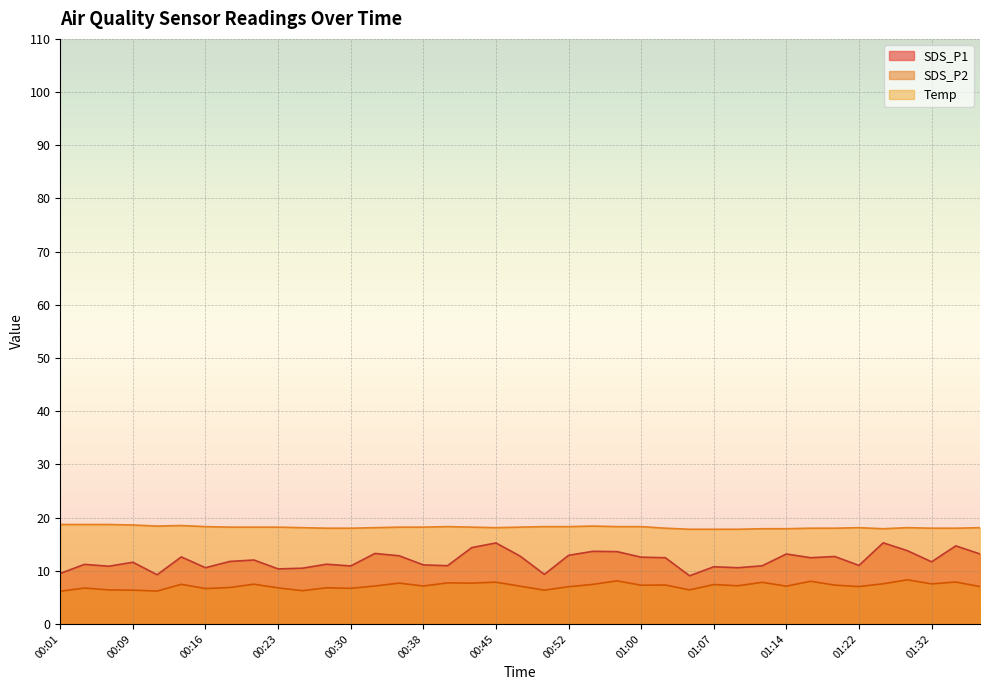

The Temp series shows 17.8 at 01:07. True or false?

True